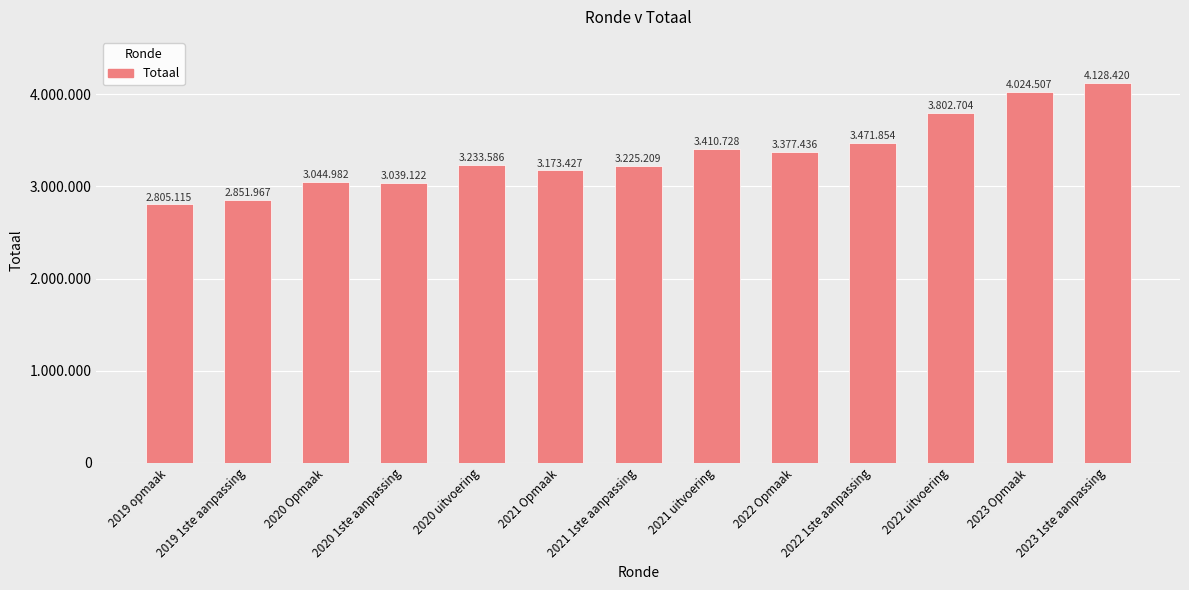

At which label does the data first exceed 3233586?

2021 uitvoering